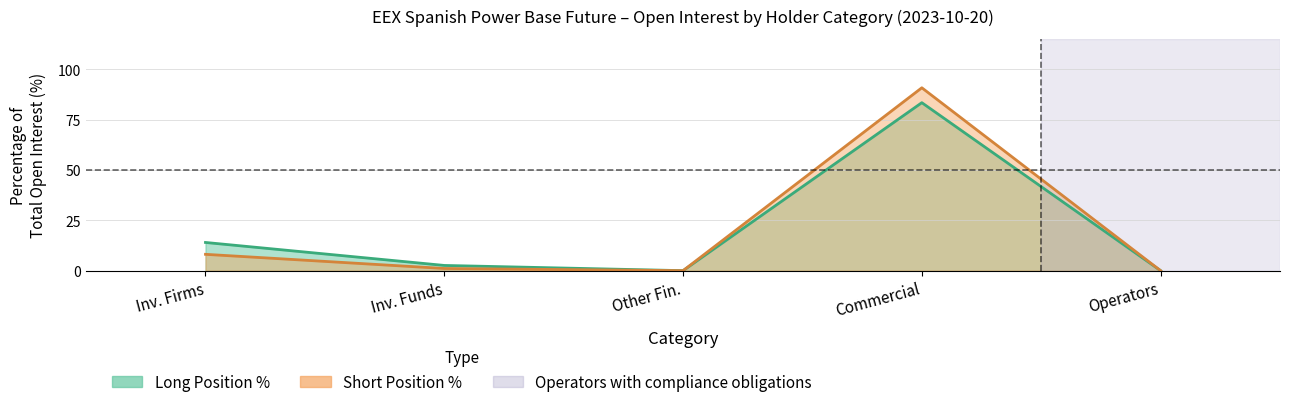

Which series has the largest total across all categories?

Long_InvFirms